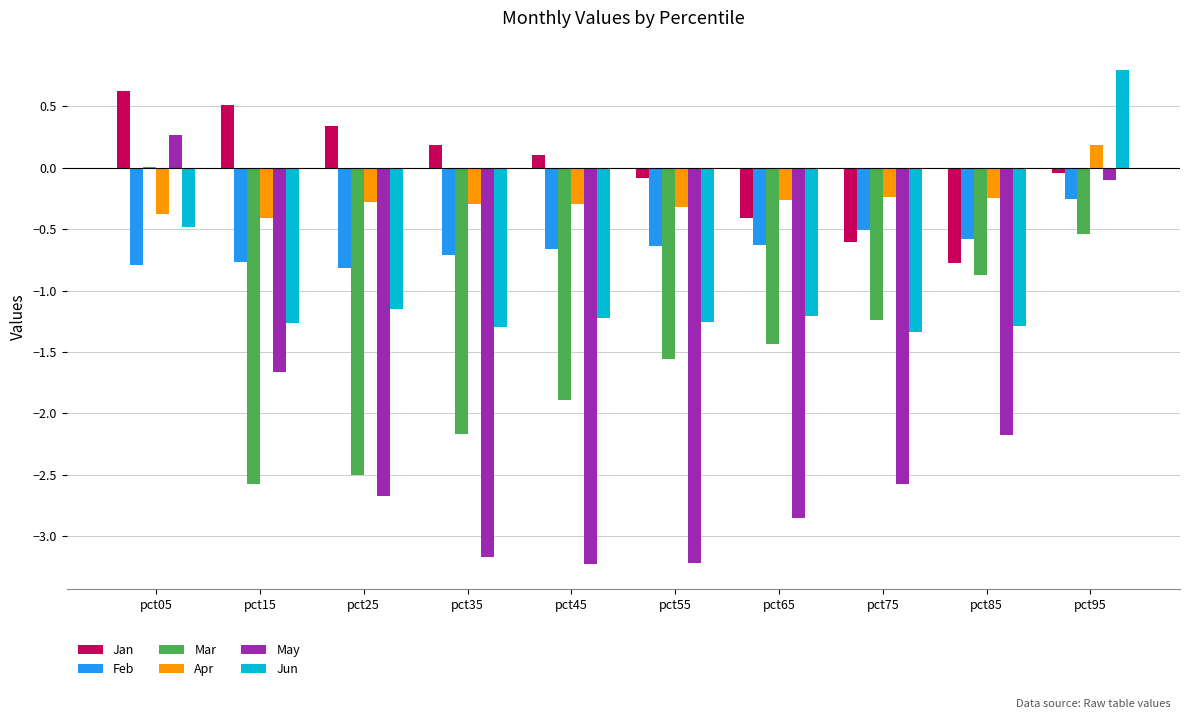

What is the average value of the Mar series?

-1.5